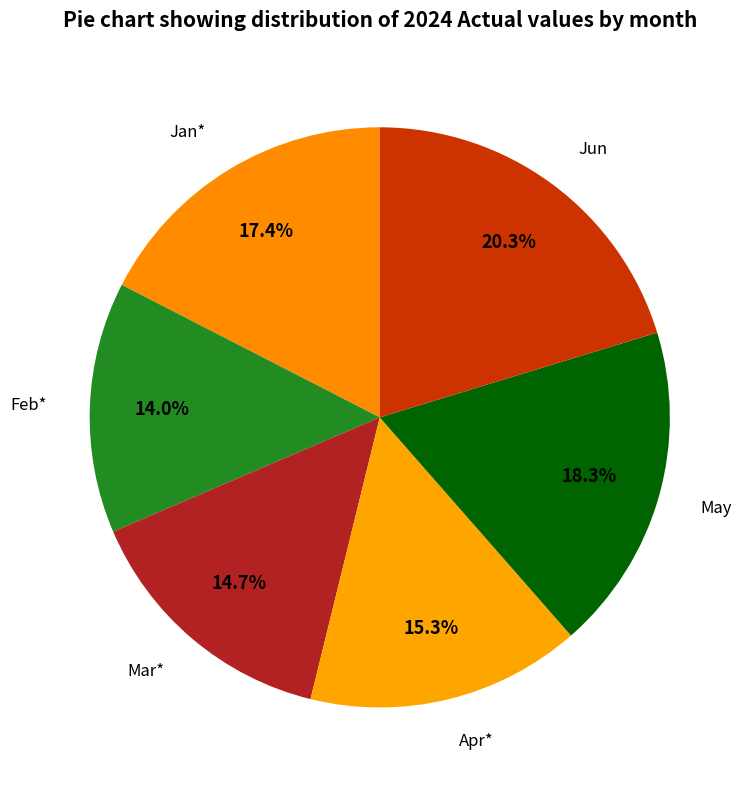

Which slice is the smallest?

Feb*